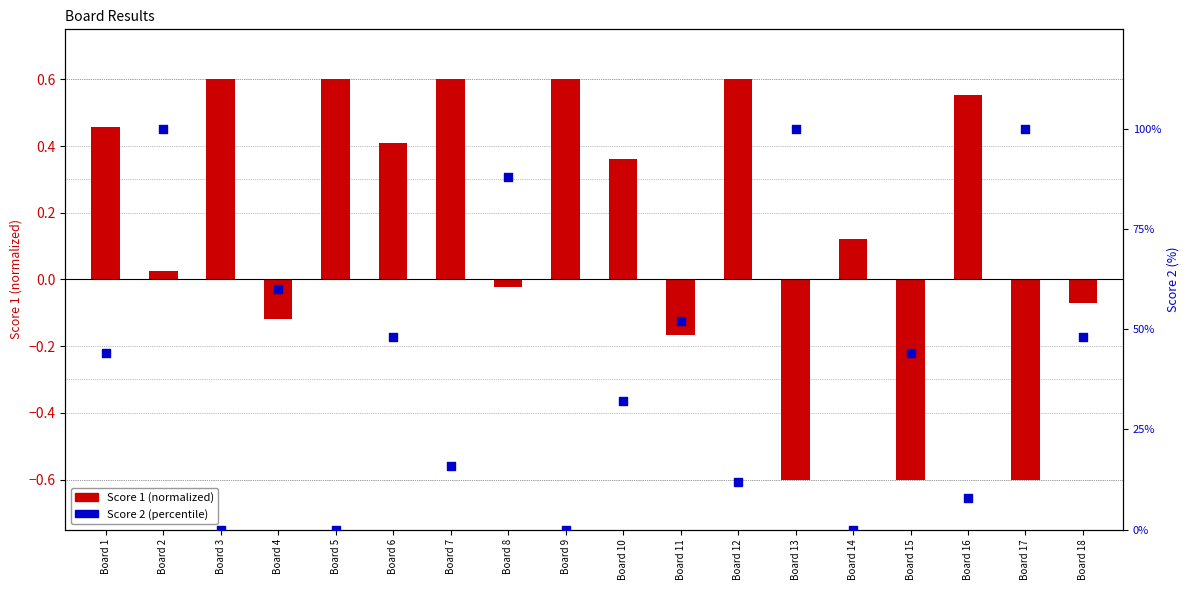

Is the value of Score 1 (normalized) at Board 8 greater than the value of Score 2 (percentile) at Board 15?

No